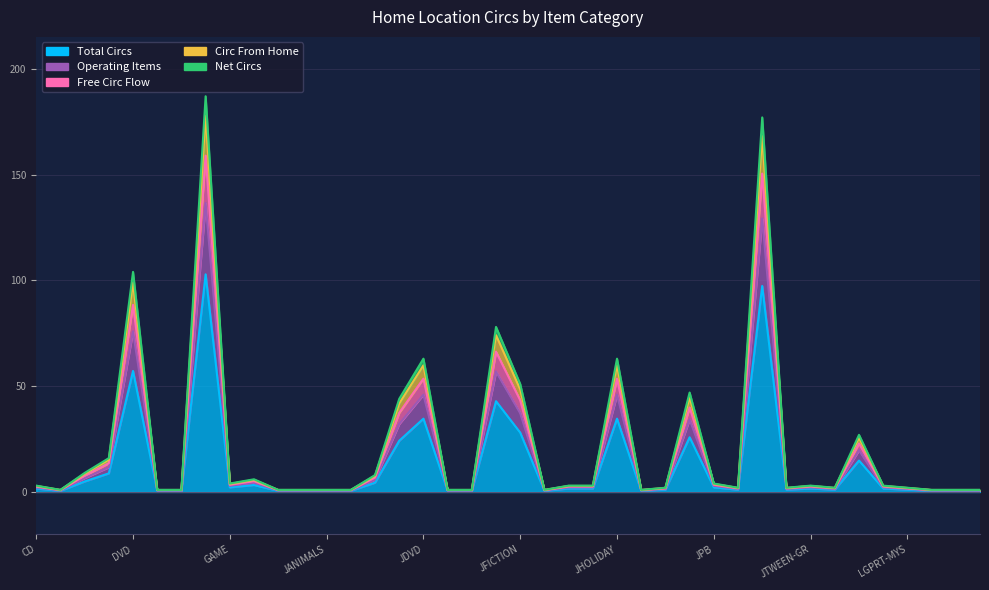

Is it true that the value at JKIT is 0.6?

False